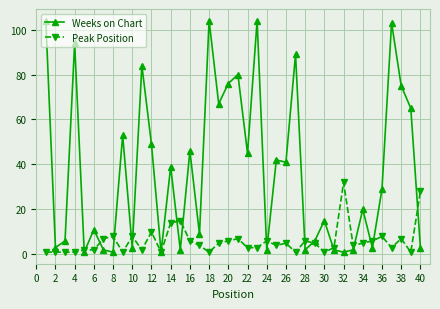

What is the difference between the second highest and minimum values in the Weeks on Chart series?

103